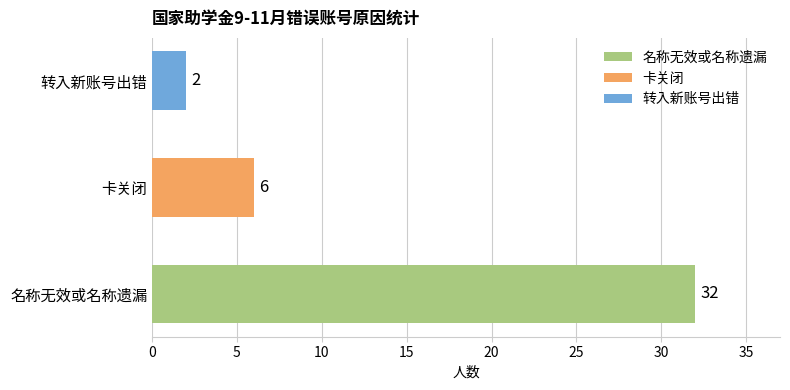

What is the difference between the maximum and minimum values?

30